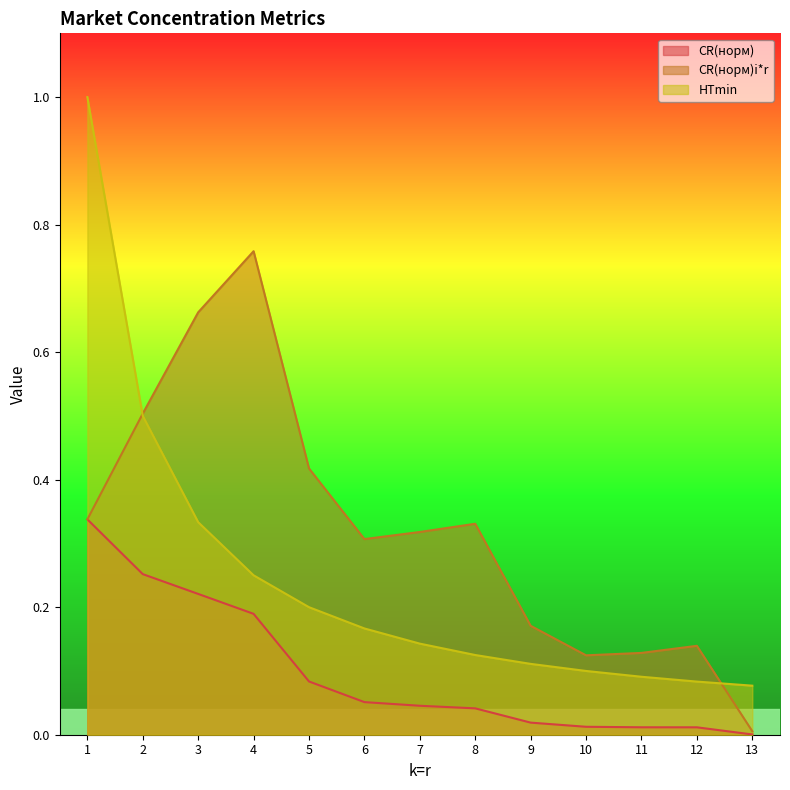

How many lines are shown in the chart?

3